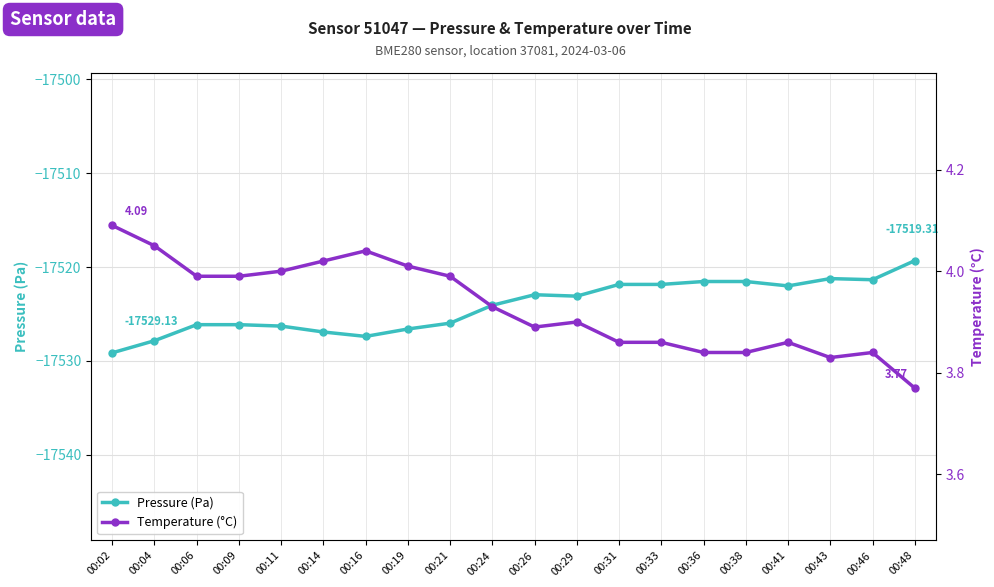

True or false: temperature has more than 1 points higher than both neighbors.

True